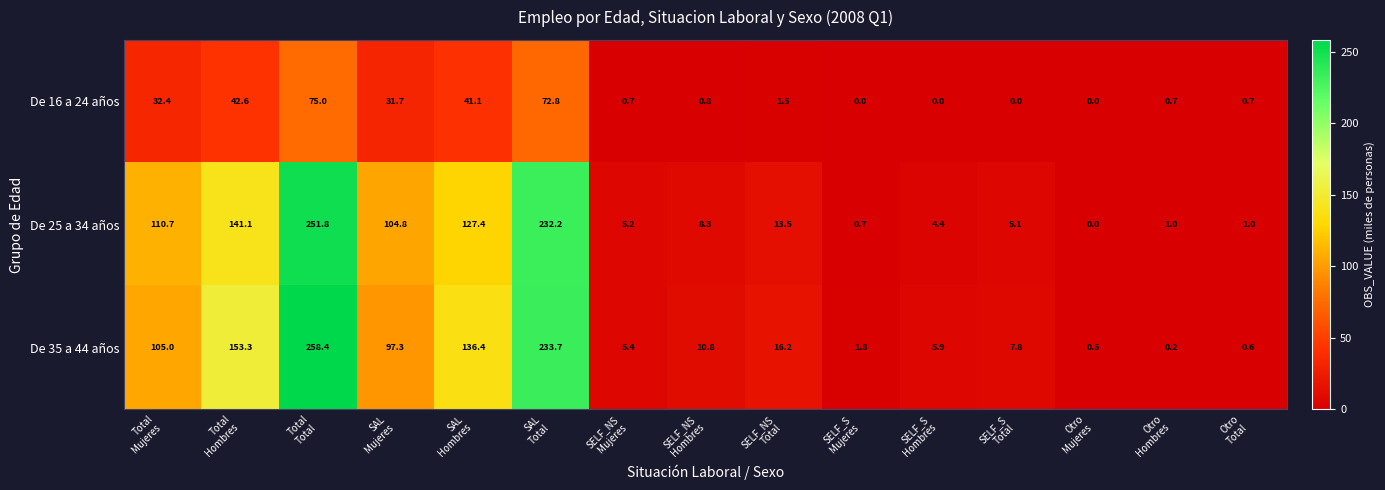

What is the sum of all De 16 a 24 años values?

300.0